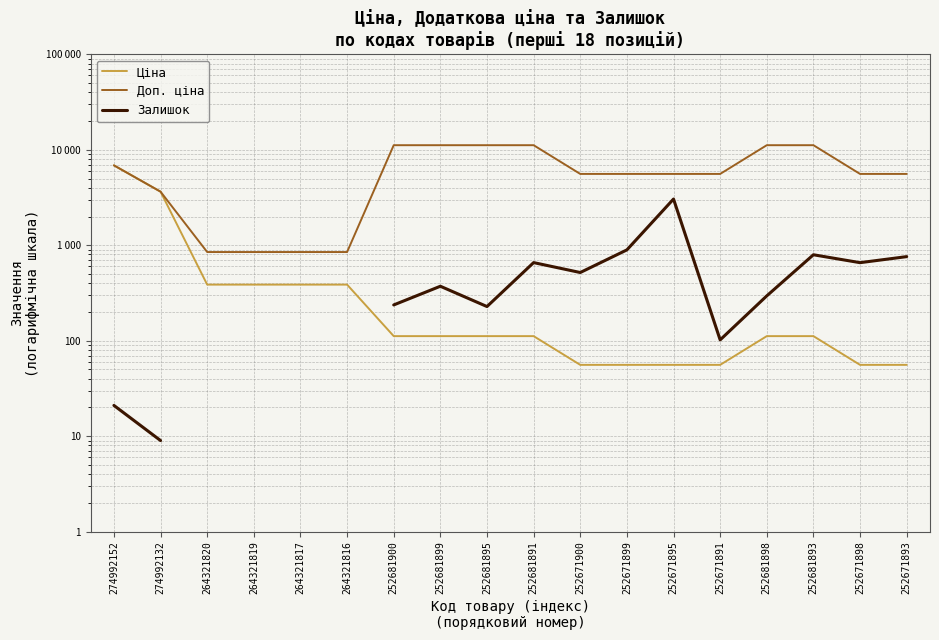

The Доп. ціна series shows 849.0 at 264321820. True or false?

True